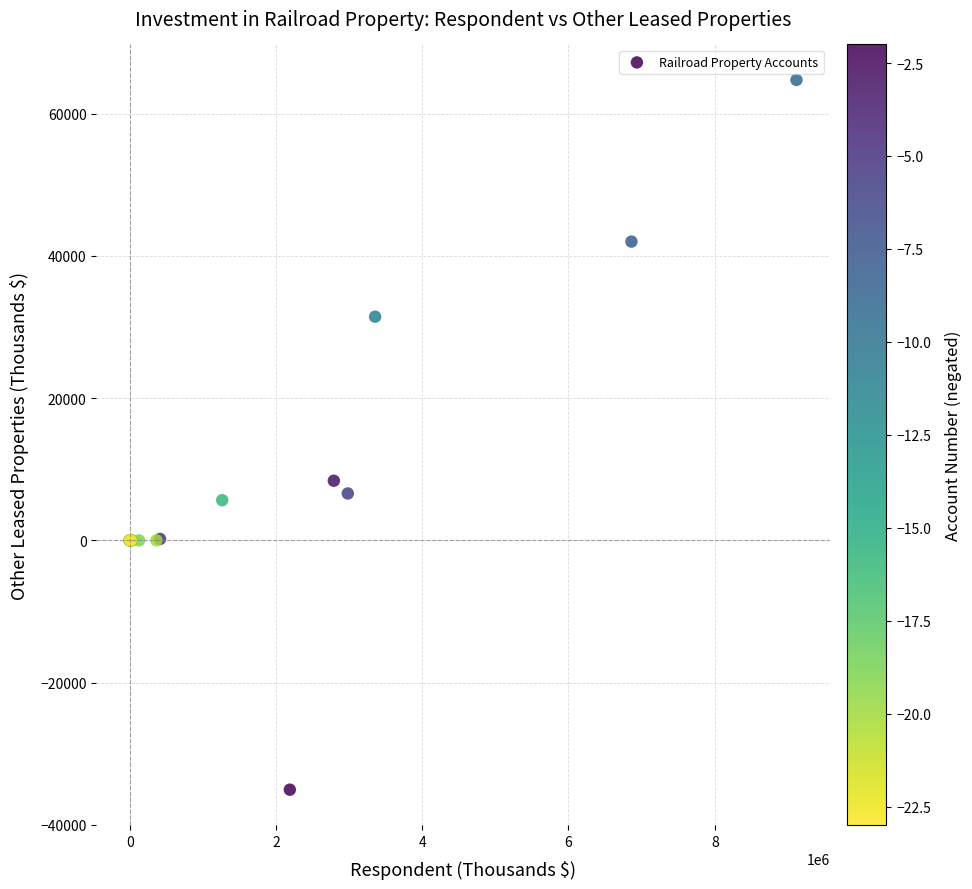

What Y value in the scatter plot is closest to 14842?

8384